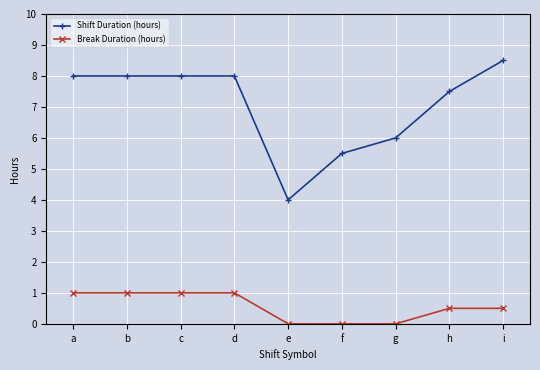

List the series in order of their peak value, highest first.

Shift Duration (hours), Break Duration (hours)